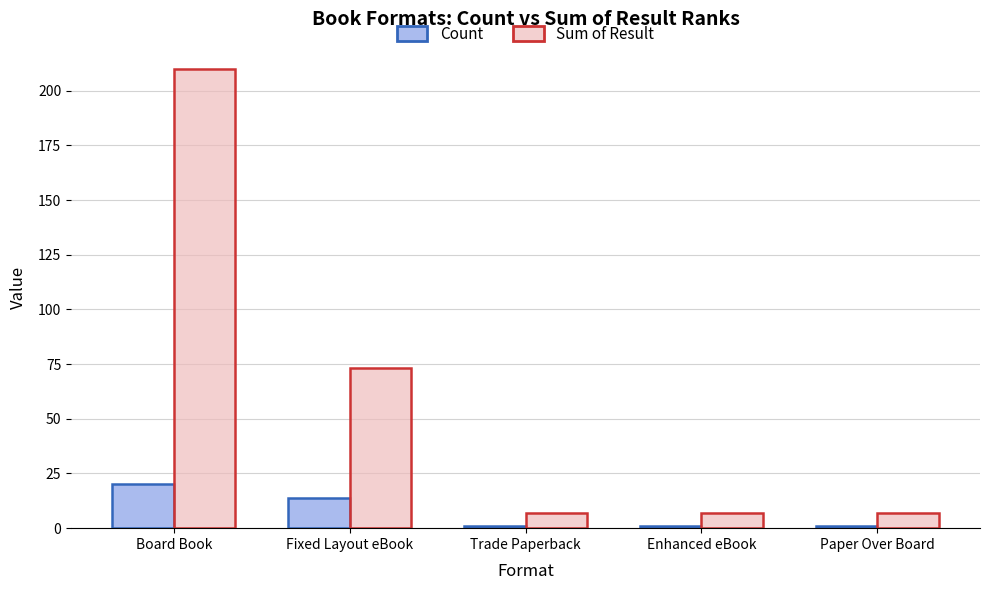

The Sum of Result series shows 7 at Trade Paperback. True or false?

True